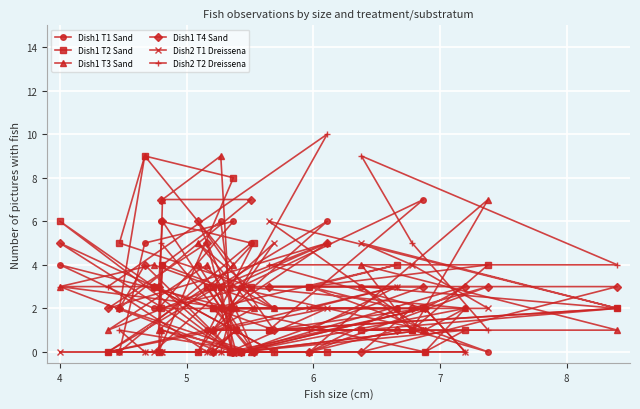

Which series has the largest total across all categories?

Dish1 T3 Sand